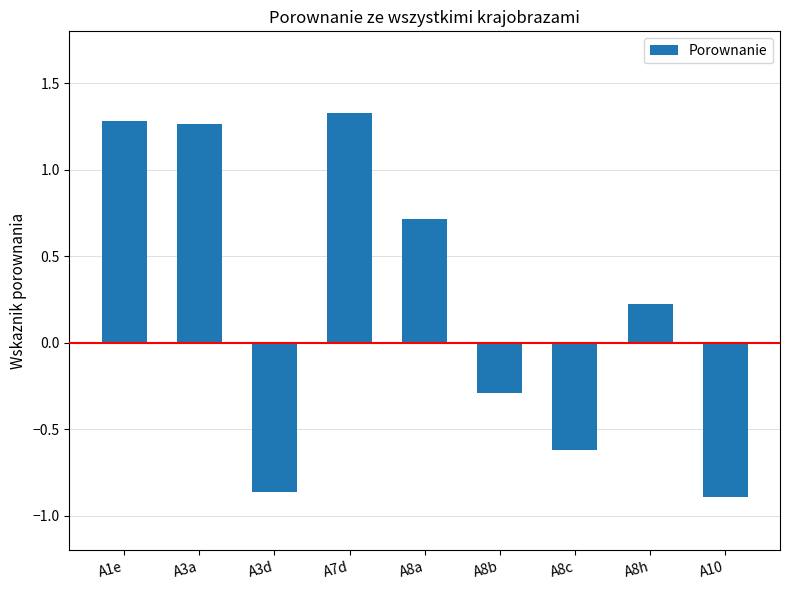

What is the sum of the values at A8c and A10?

-1.5